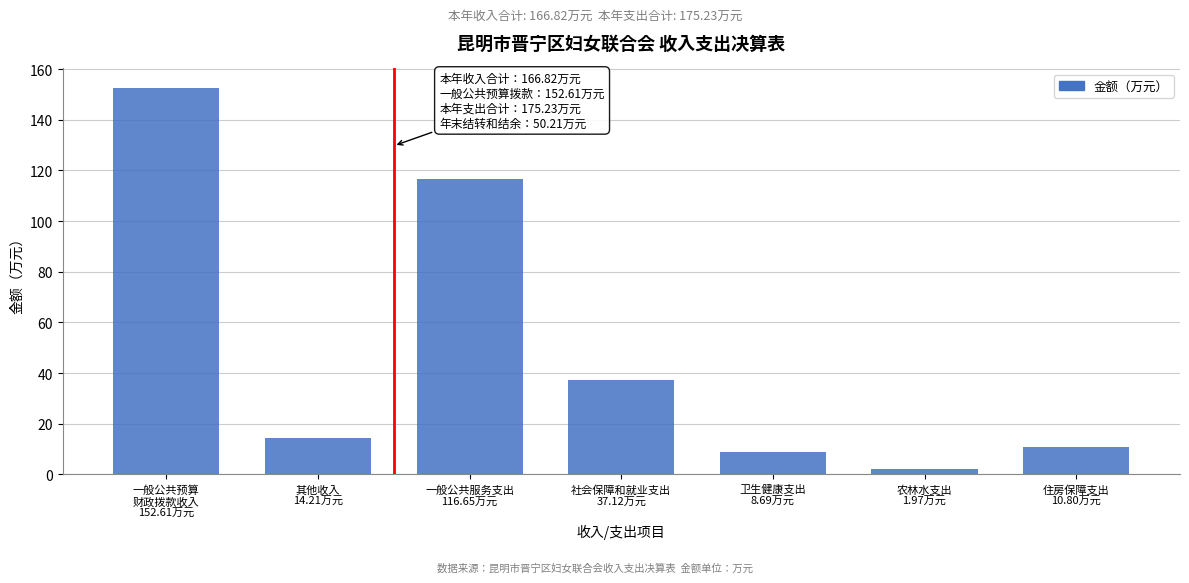

Reading left to right, list all the values displayed in this chart.

152.6	14.2	116.7	37.1	8.7	2.0	10.8